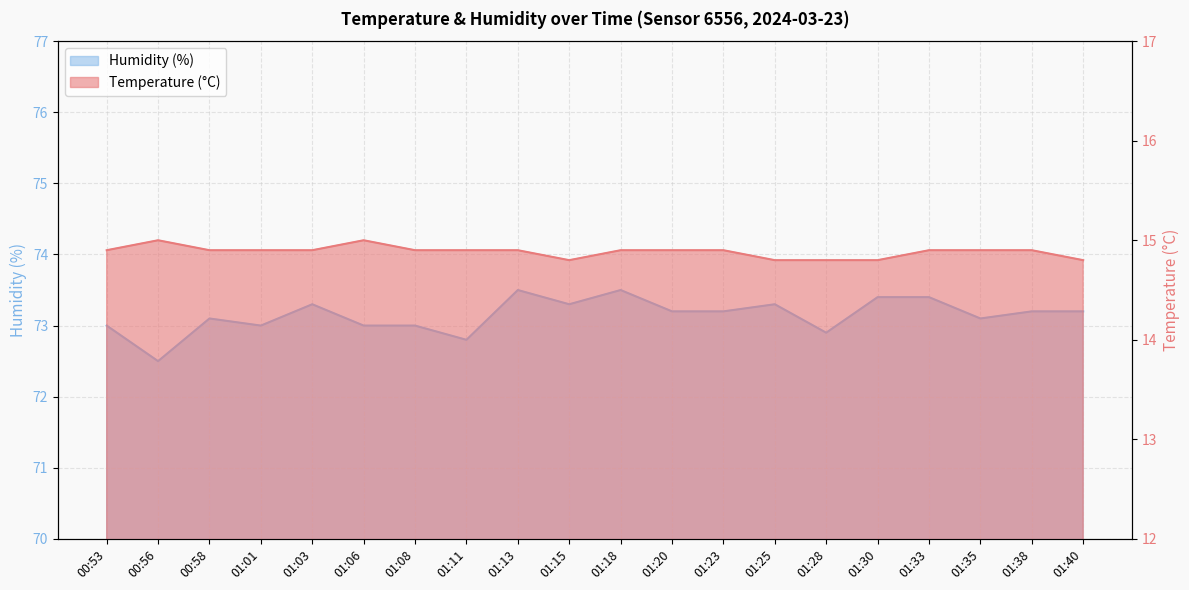

How many Temperature (°C) values are between 14 and 15?

20